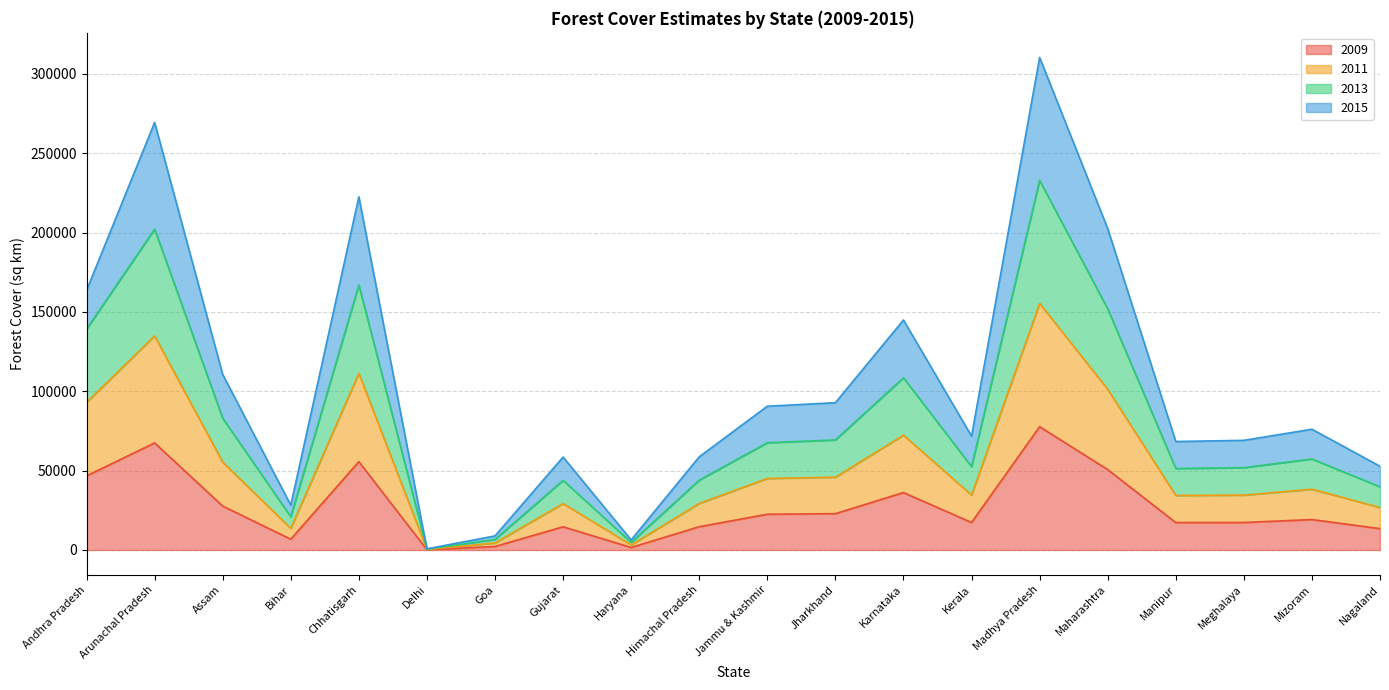

In 2011, how many points are higher than both neighbors (excluding endpoints)?

6